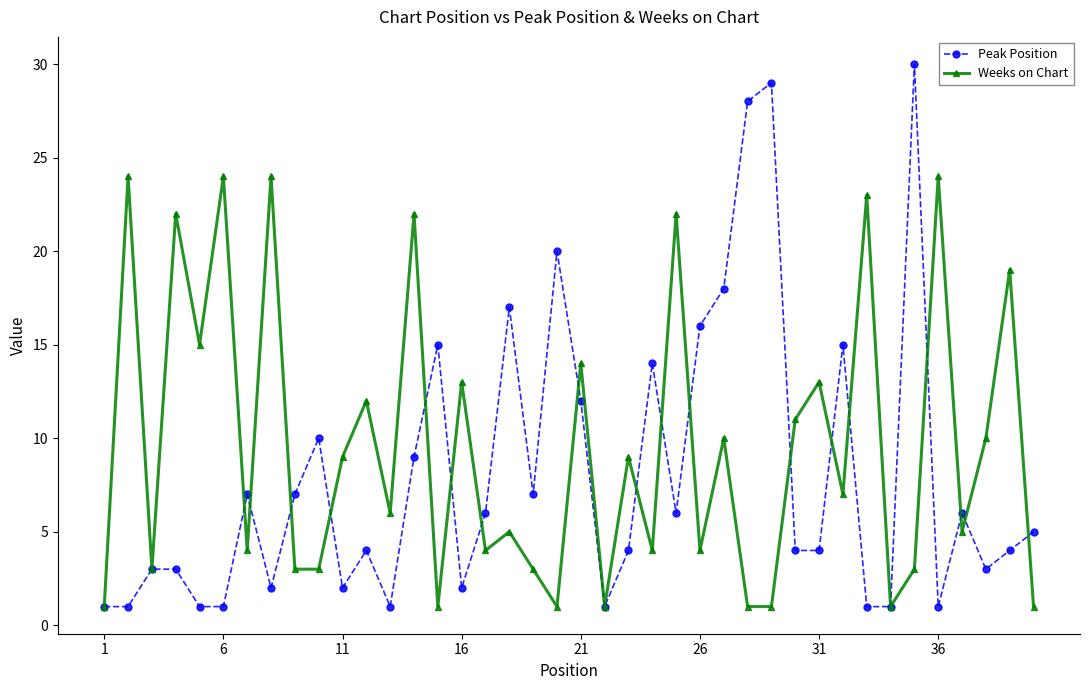

List the series in order of their peak value, highest first.

Peak Position, Weeks on Chart